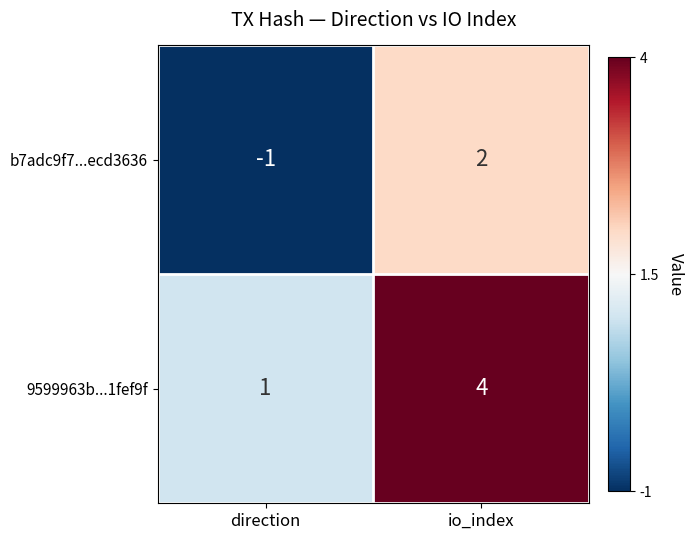

Count the number of categories in the chart.

2